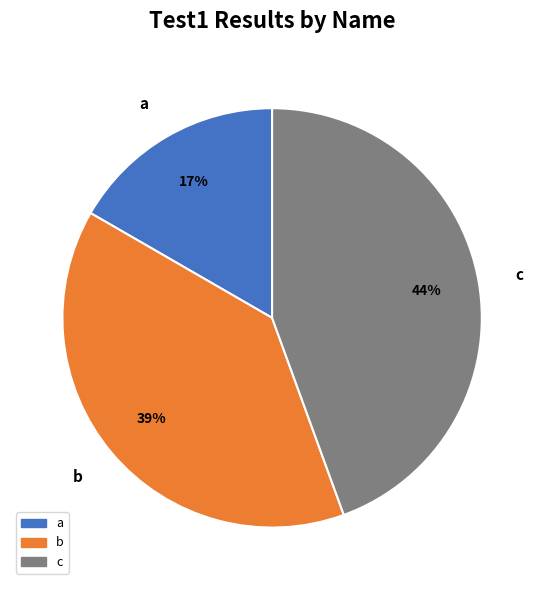

To the nearest percent, what percentage of the pie is a?

17%